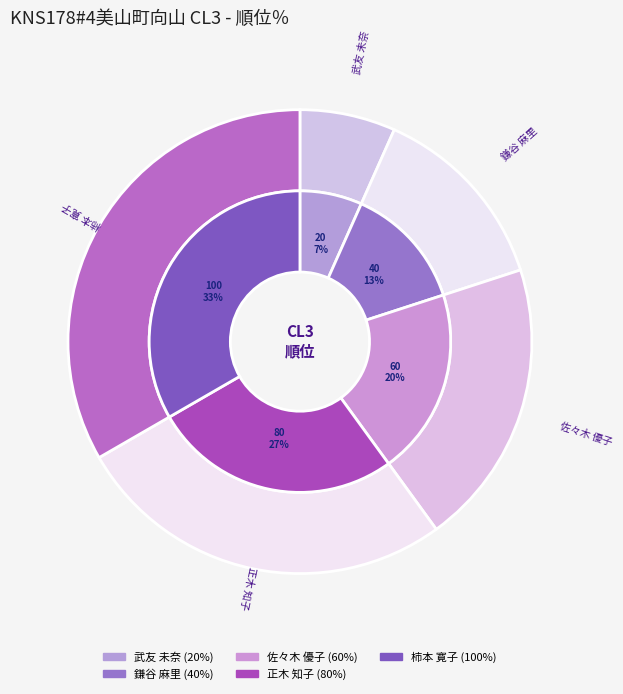

To the nearest percent, what is the difference between the largest and smallest slice percentages?

27%